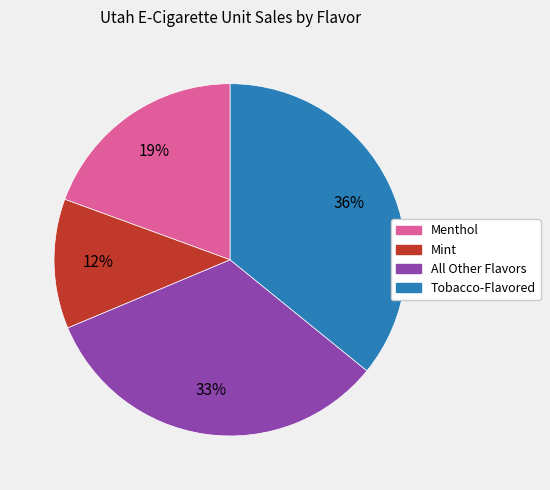

Is the sum of Menthol and Tobacco-Flavored greater than half?

Yes